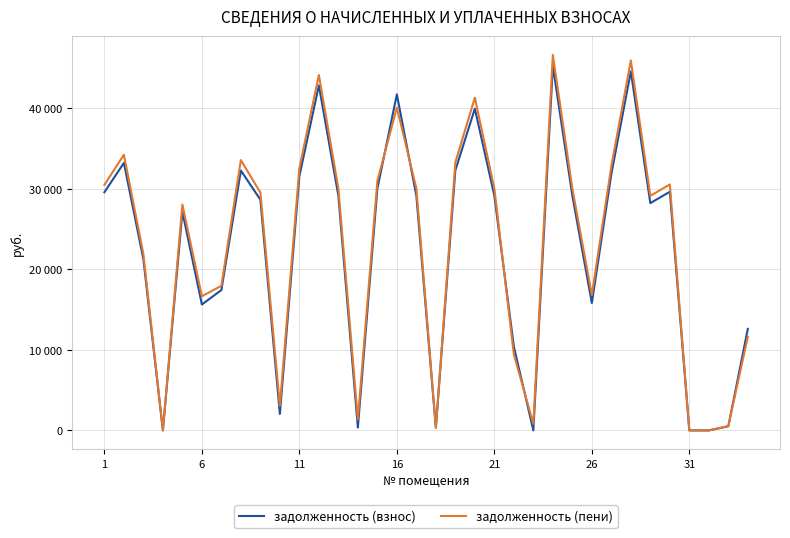

How many interior local valleys does the задолженность (пени) series have?

8